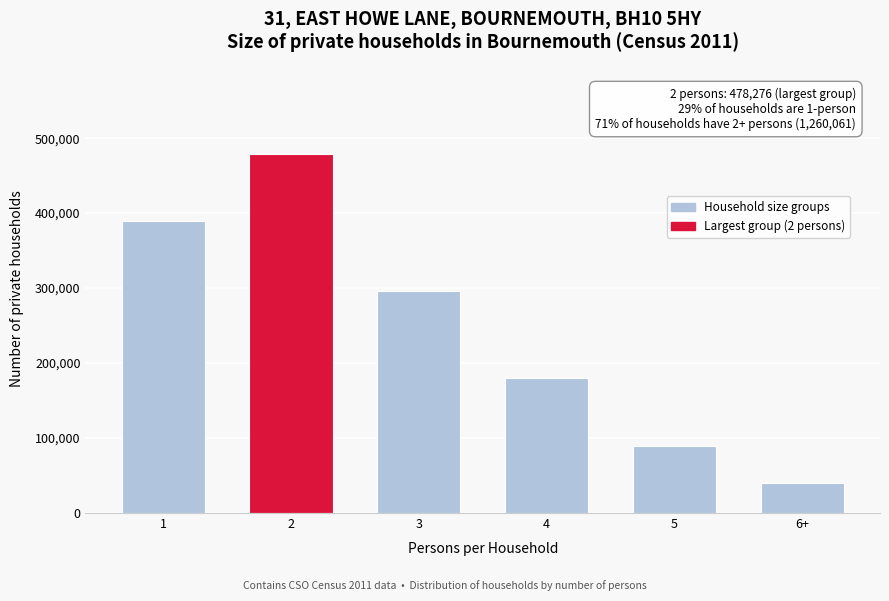

Reading left to right, extract all data points from this chart.

1=389347	2=478276	3=295604	4=180000	5=90000	6+=40000